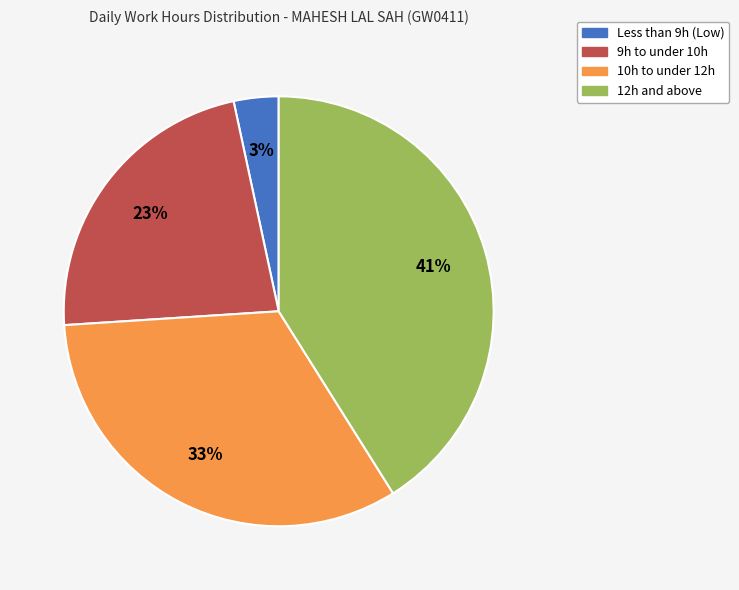

To the nearest percent, what is the average slice percentage?

25%